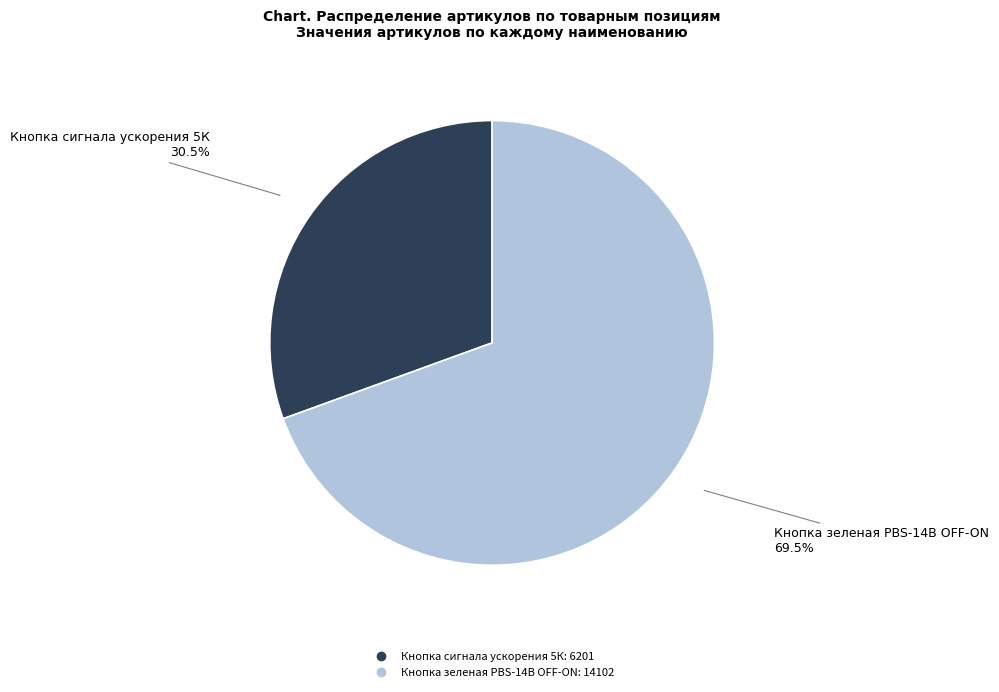

How many slices are in this pie chart?

2